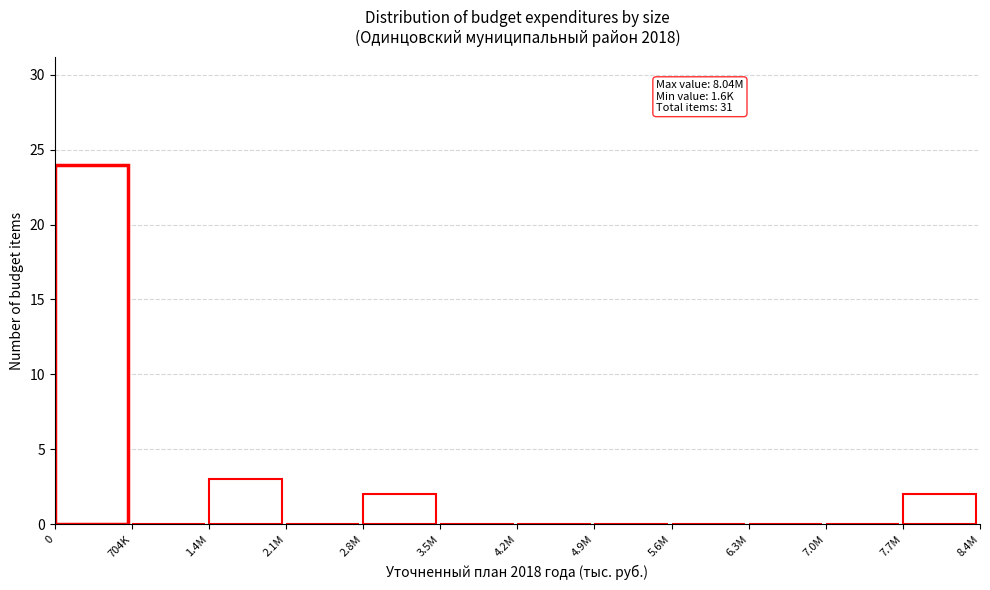

Reading left to right, extract all data points from this chart.

0=24	704K=0	1.4M=3	2.1M=0	2.8M=2	3.5M=0	4.2M=0	4.9M=0	5.6M=0	6.3M=0	7.0M=0	7.7M=2